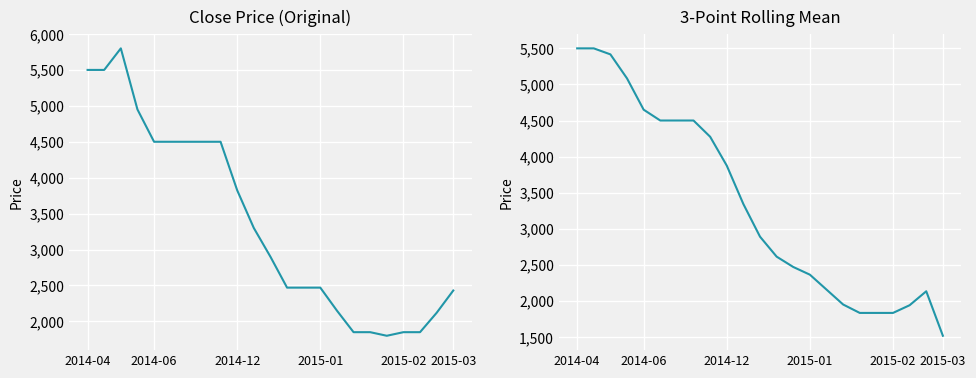

How many categories are shown in the chart?

23